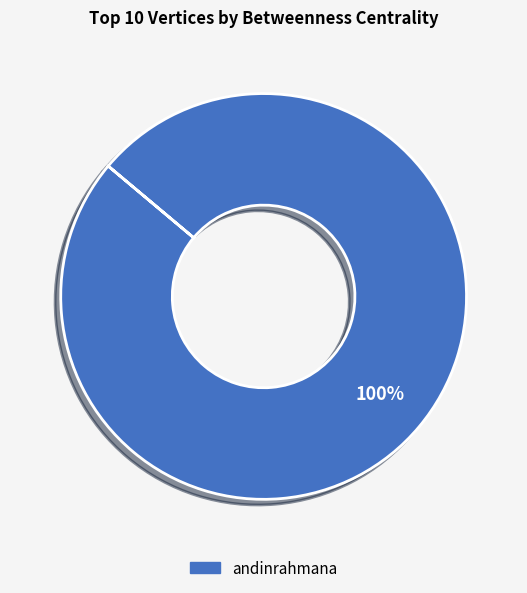

Does any single category account for the majority?

Yes